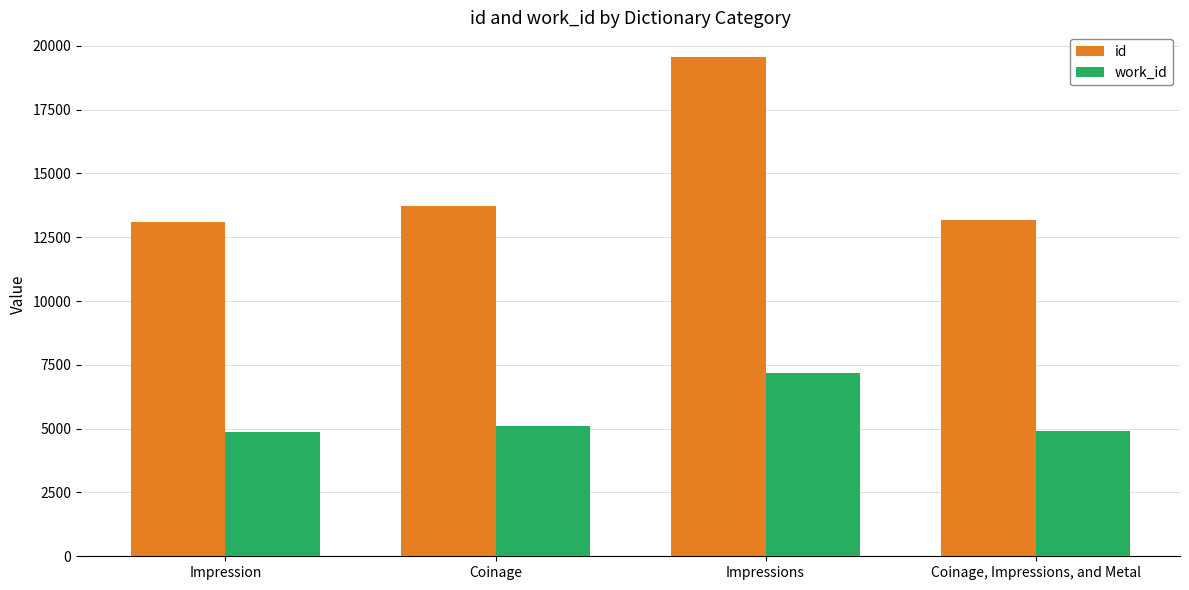

At how many categories does at least one series exceed 10152?

4